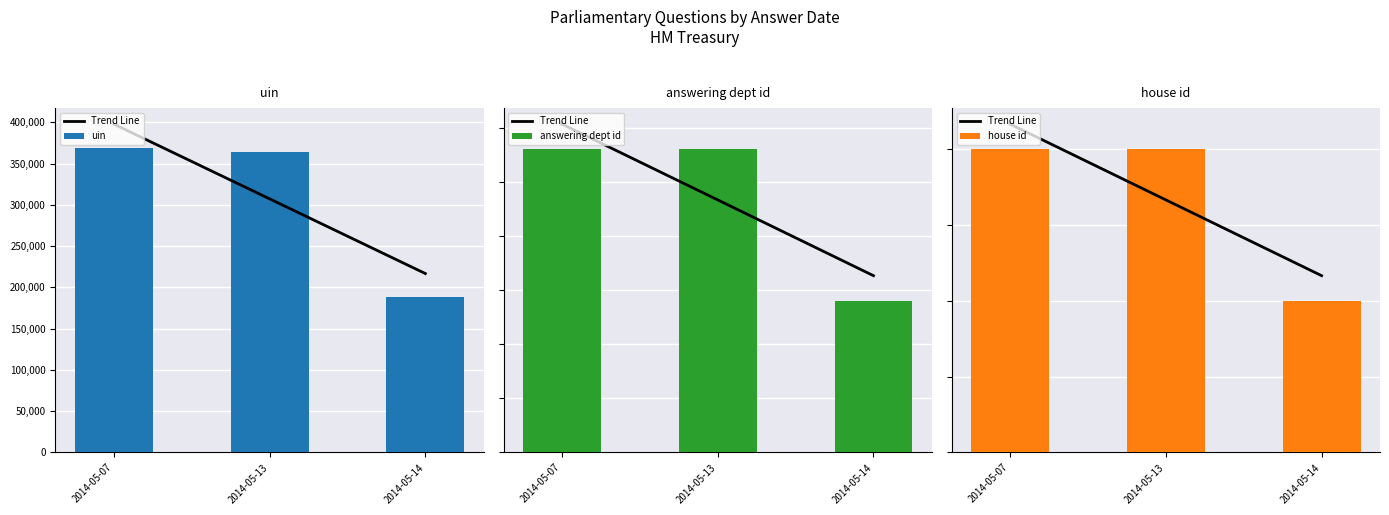

What is the sum of the house id values at 2014-05-14 and 2014-05-07?

3.0